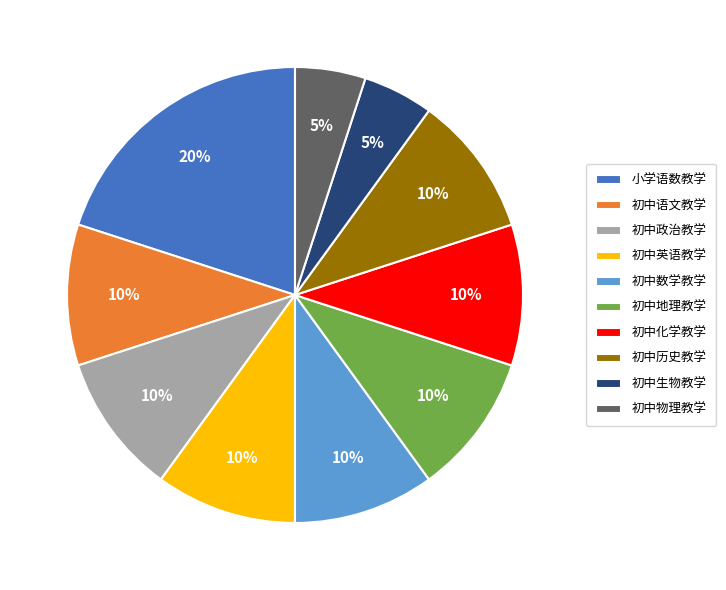

Which has a higher value, 初中历史教学 or 初中生物教学?

初中历史教学